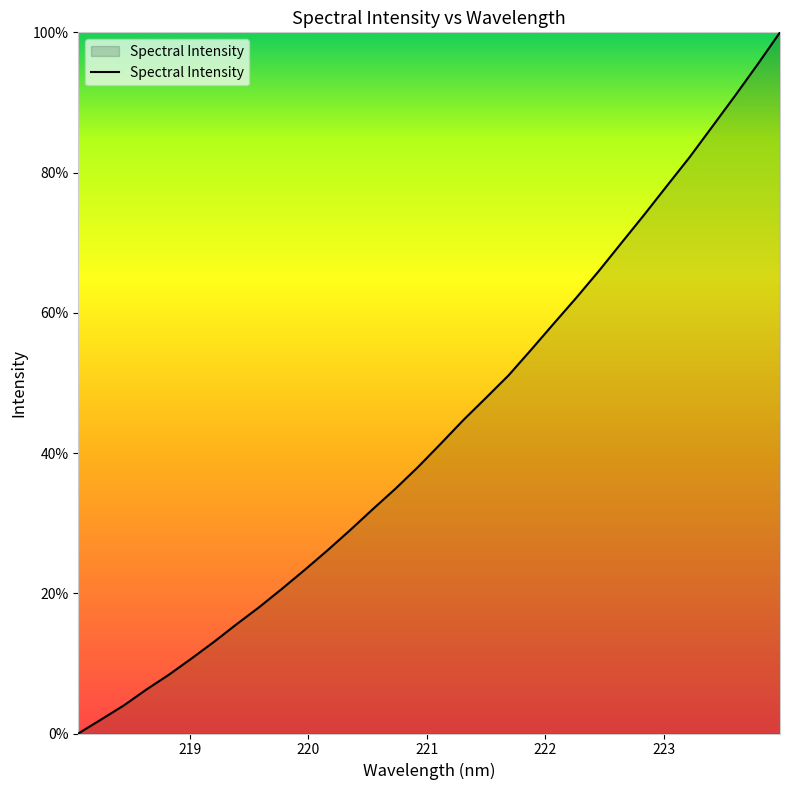

What is the greatest value displayed?

100.0